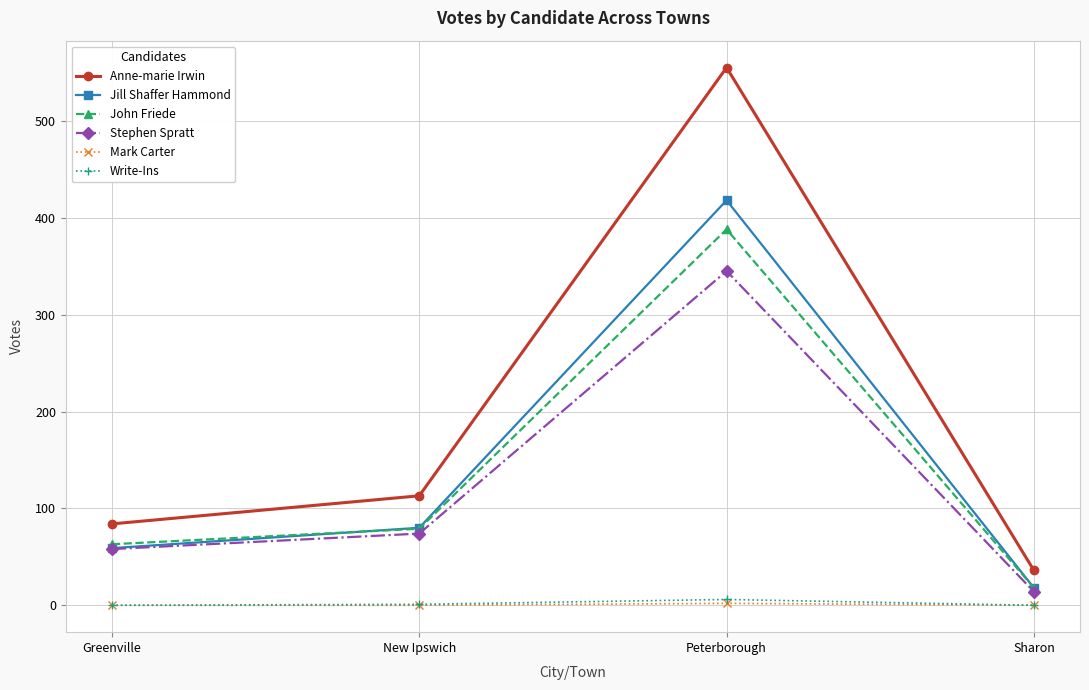

What is the difference between the highest and lowest values at Greenville?

84